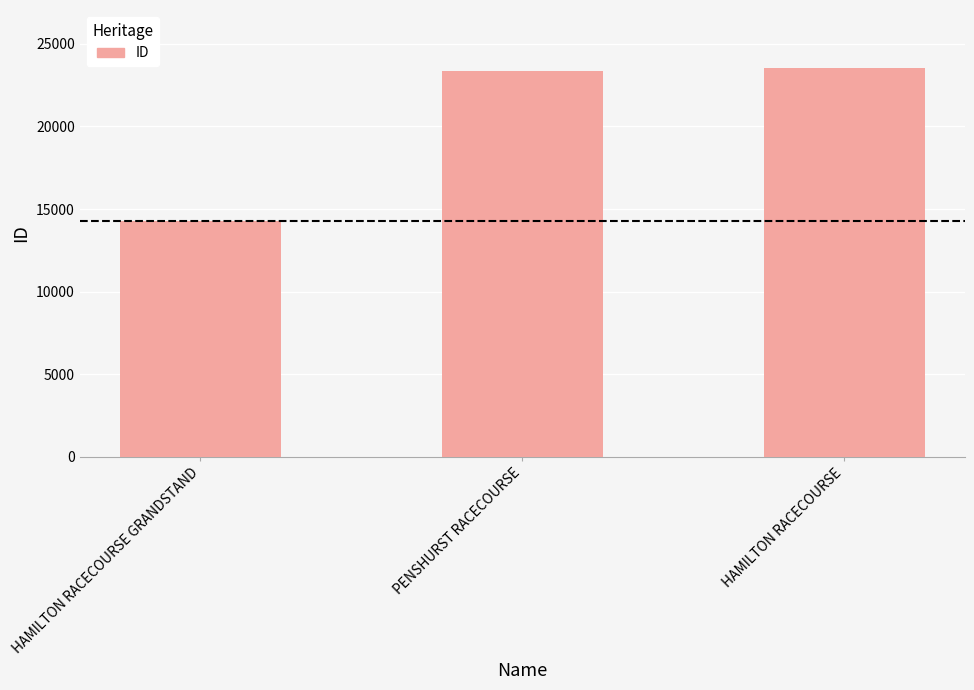

What is the change in value from PENSHURST RACECOURSE to HAMILTON RACECOURSE?

+143